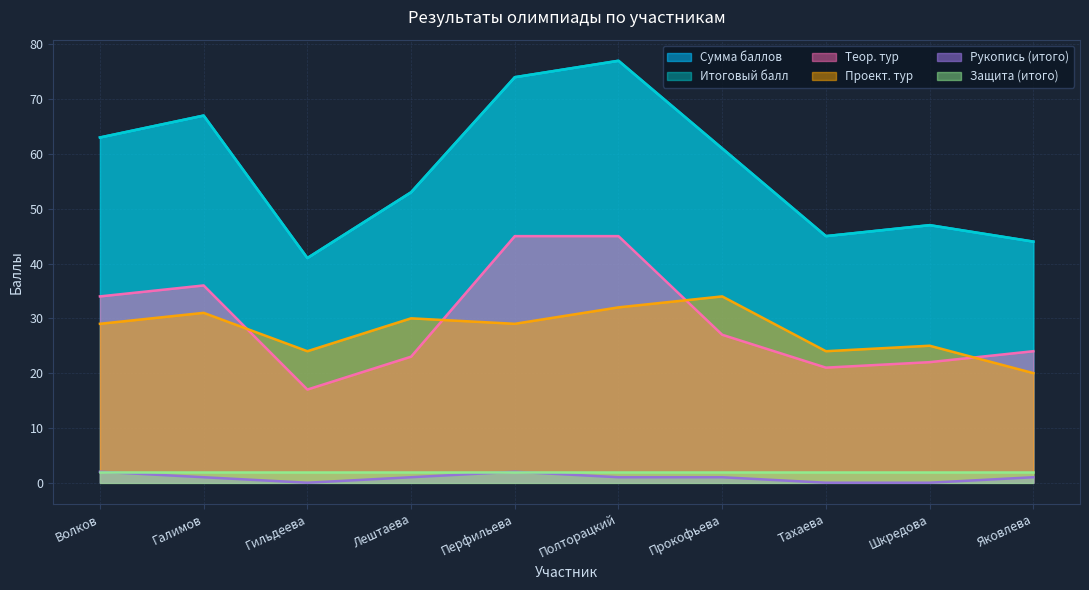

Does the chart have visible grid lines?

Yes